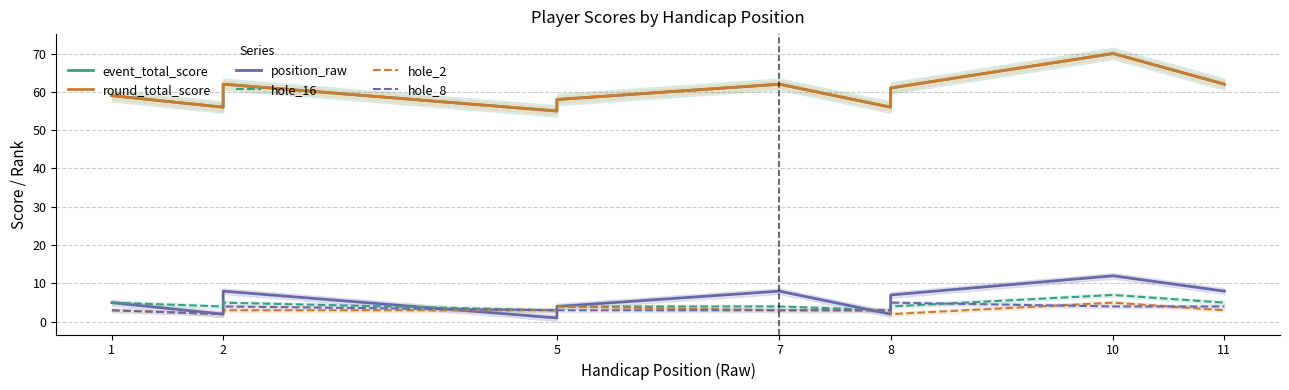

Reading left to right, transcribe all the data shown in this chart.

event_total_score: 59	56	60	62	55	58	62	56	61	70	62
round_total_score: 59	56	60	62	55	58	62	56	61	70	62
position_raw: 5	2	6	8	1	4	8	2	7	12	8
hole_16: 5	4	4	5	3	4	4	3	4	7	5
hole_2: 3	2	3	3	3	4	3	3	2	5	3
hole_8: 3	2	2	4	3	3	3	3	5	4	4